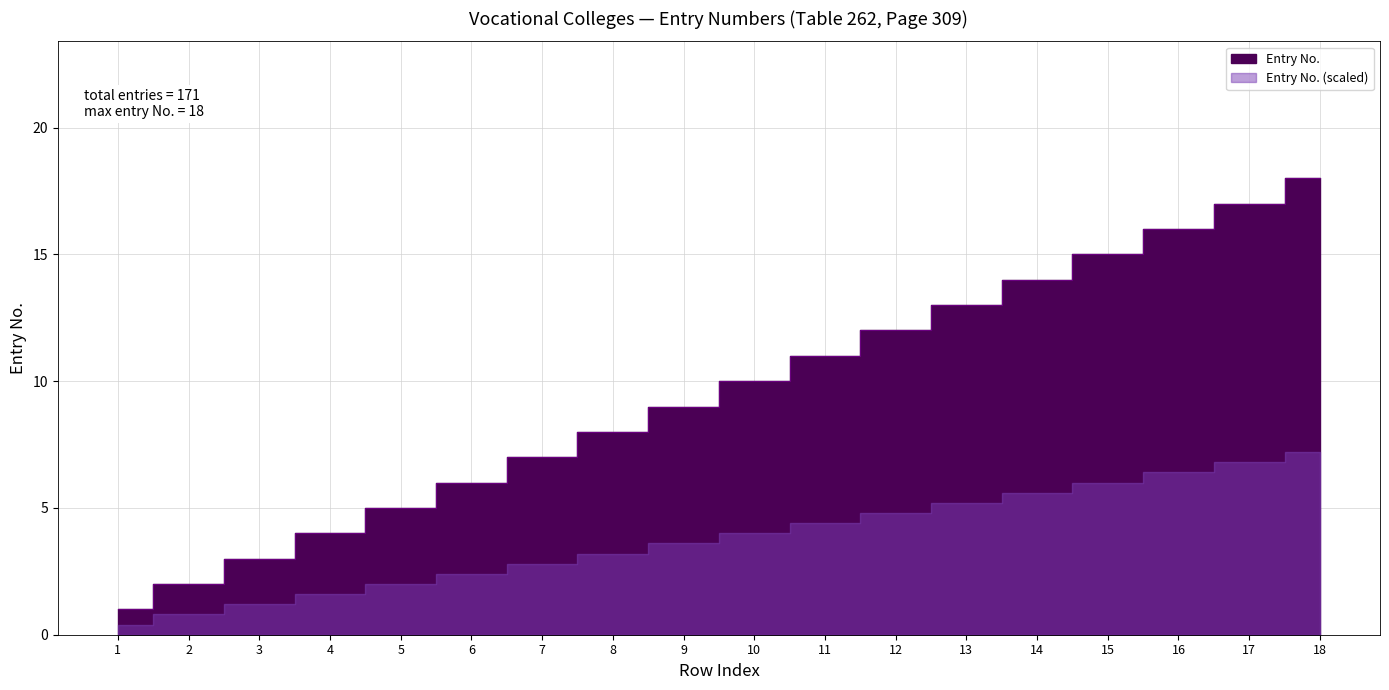

The value at 18 is 18. True or false?

True